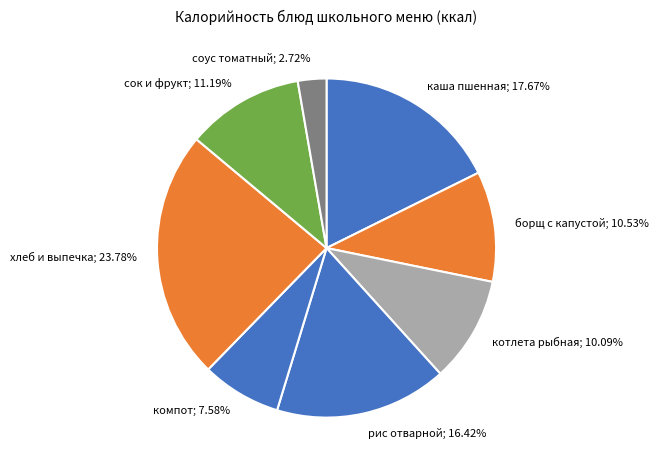

Does хлеб и выпечка; 23.78% represent more than half of the total?

No